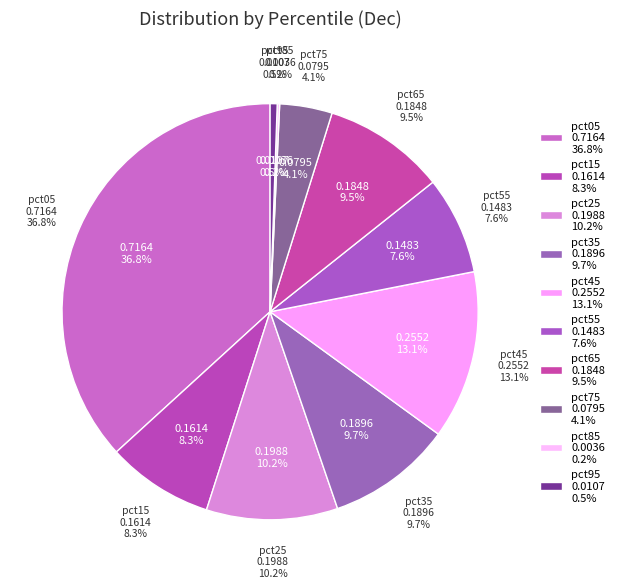

Count the number of slices in the pie.

10